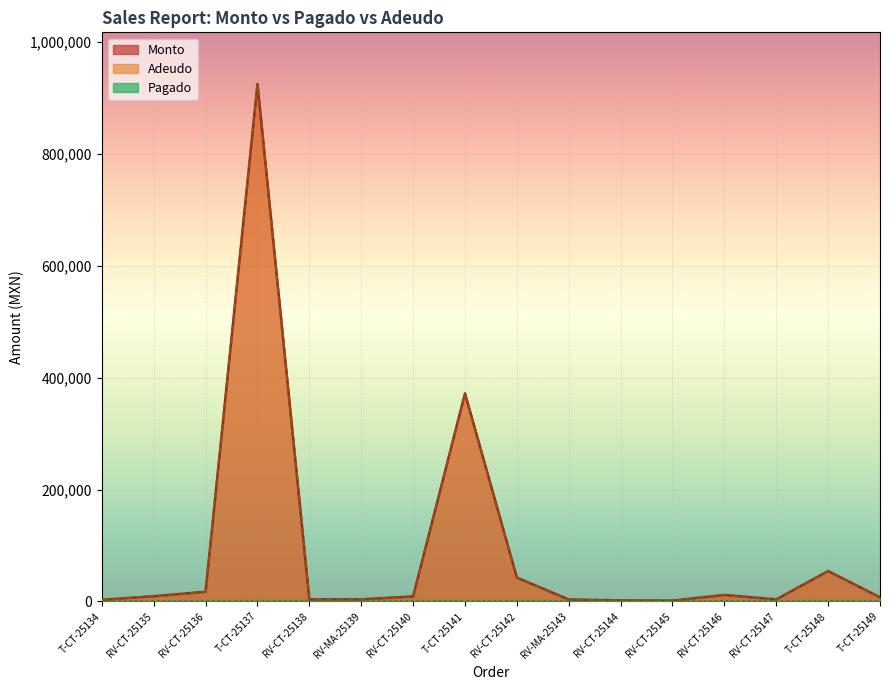

The value of Adeudo at RV-CT-25142 is 74631. True or false?

False